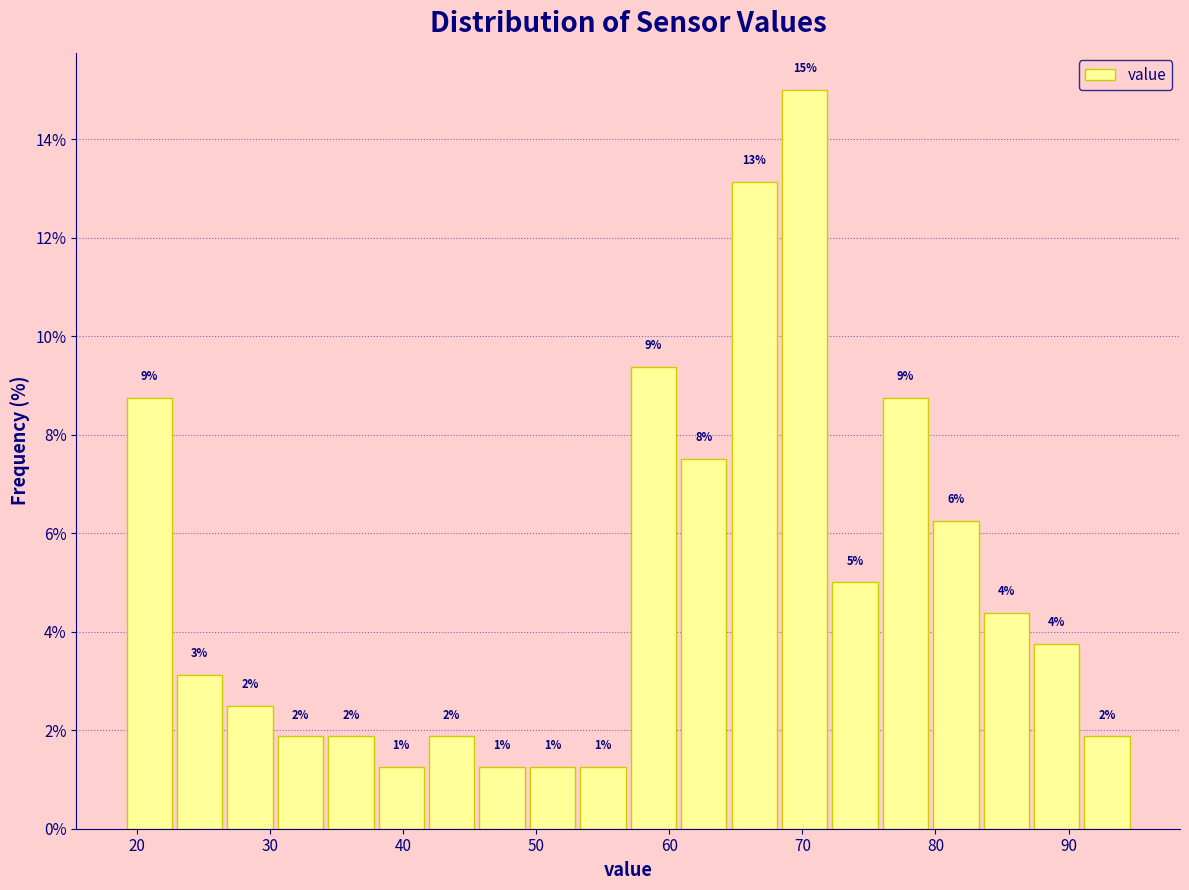

Read against the x-axis, roughly where is the centre of the tallest bar?

70